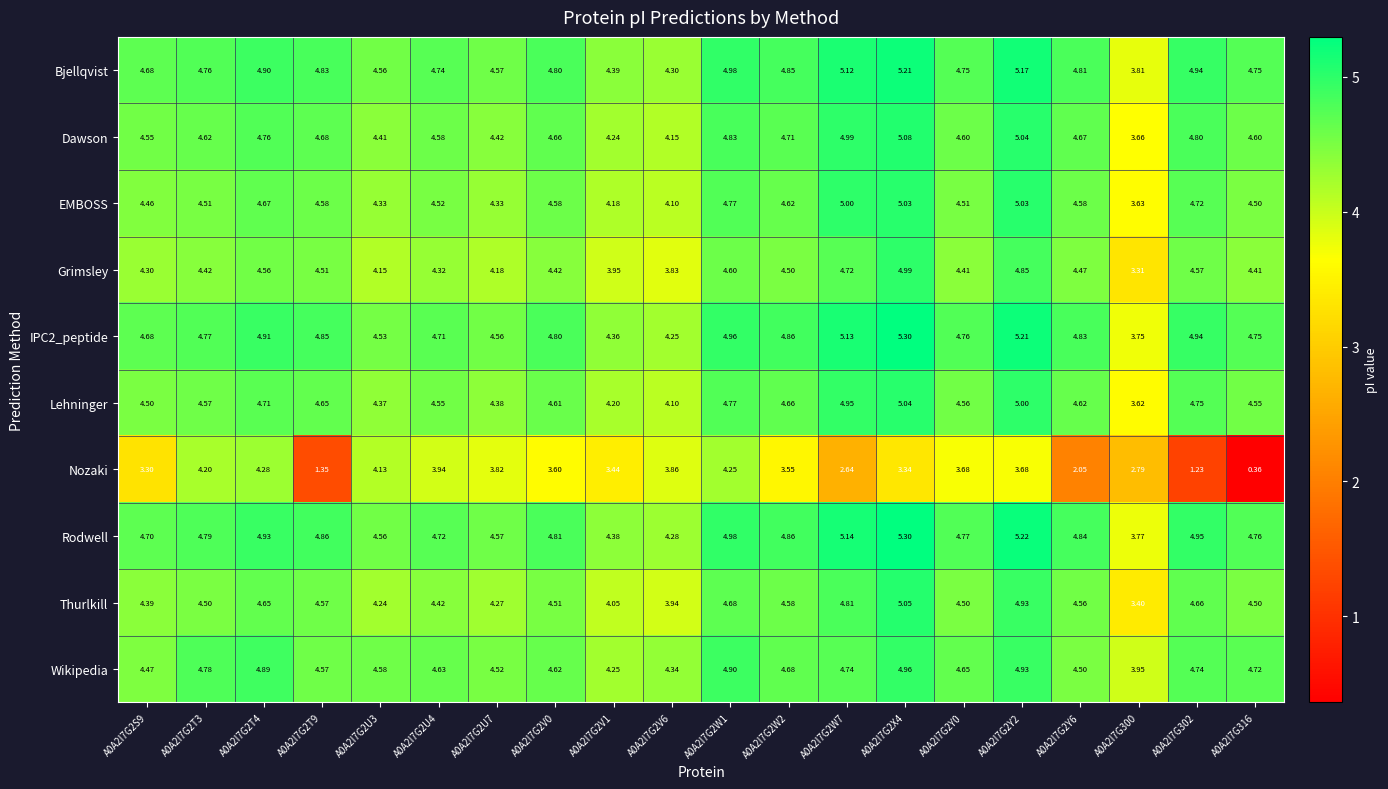

Between A0A2I7G2U7 and A0A2I7G2X4, which series saw the biggest shift?

Grimsley